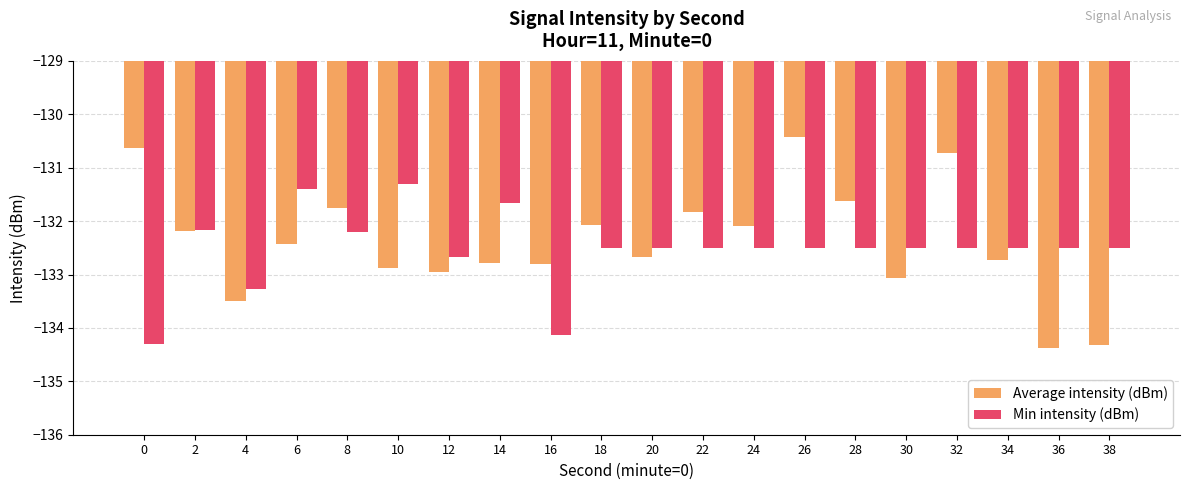

Reading left to right, list all the values displayed in this chart.

Average intensity (dBm): 0=-130.6	2=-132.2	4=-133.5	6=-132.4	8=-131.7	10=-132.9	12=-133.0	14=-132.8	16=-132.8	18=-132.1	20=-132.7	22=-131.8	24=-132.1	26=-130.4	28=-131.6	30=-133.1	32=-130.7	34=-132.7	36=-134.4	38=-134.3
Min intensity (dBm): 0=-134.3	2=-132.2	4=-133.3	6=-131.4	8=-132.2	10=-131.3	12=-132.7	14=-131.7	16=-134.1	18=-132.5	20=-132.5	22=-132.5	24=-132.5	26=-132.5	28=-132.5	30=-132.5	32=-132.5	34=-132.5	36=-132.5	38=-132.5